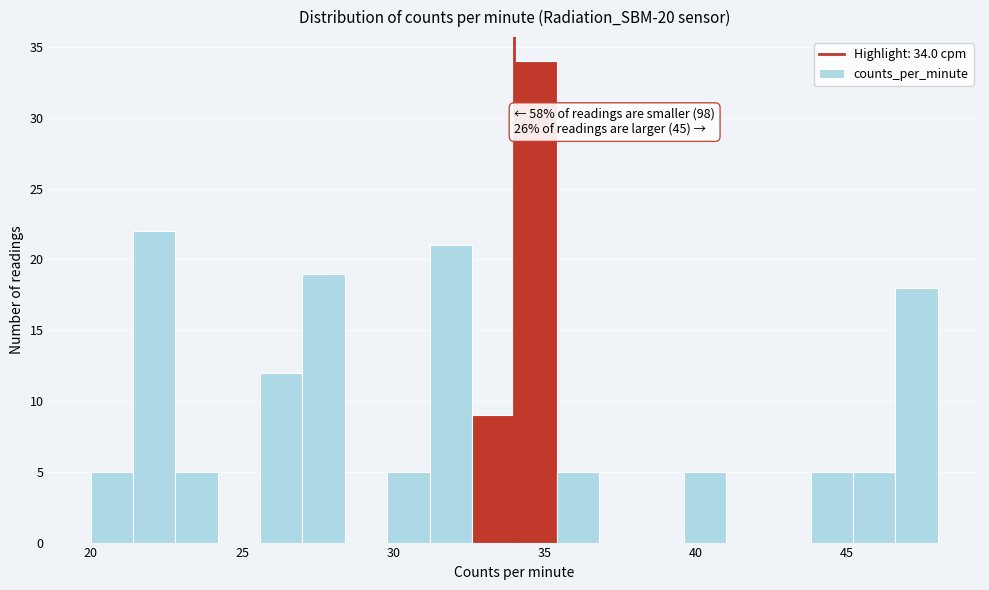

Around what value on the x-axis is the tallest bar? Give the approximate position of its centre, as read against the axis.

34.5